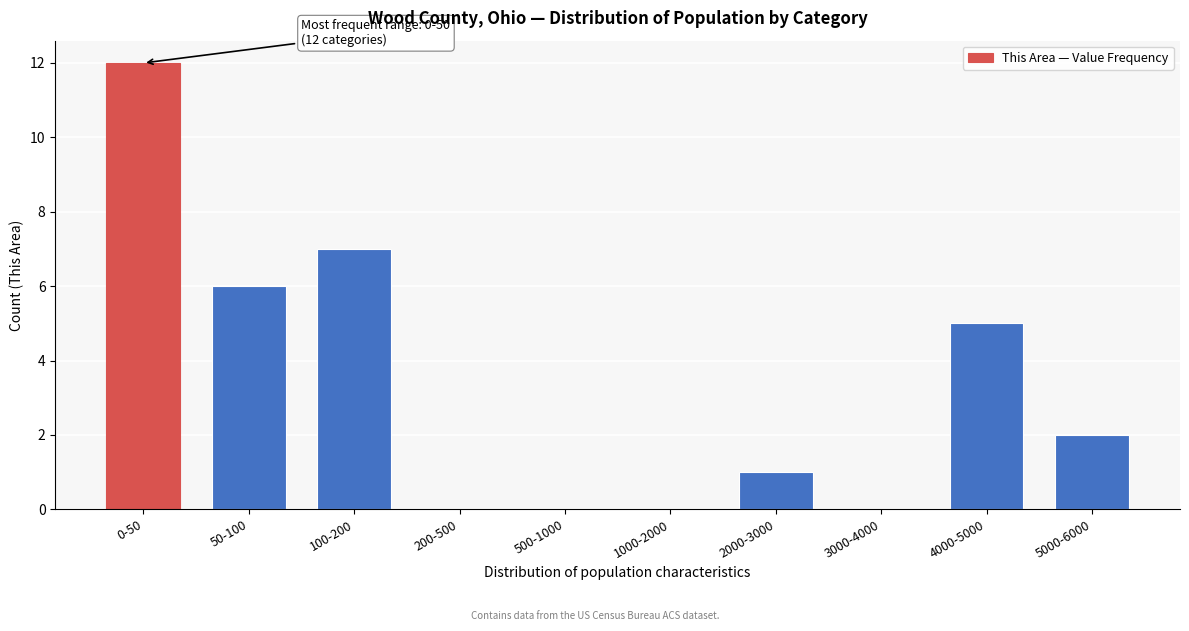

Reading left to right, transcribe all the data shown in this chart.

0-50=12	50-100=6	100-200=7	200-500=0	500-1000=0	1000-2000=0	2000-3000=1	3000-4000=0	4000-5000=5	5000-6000=2